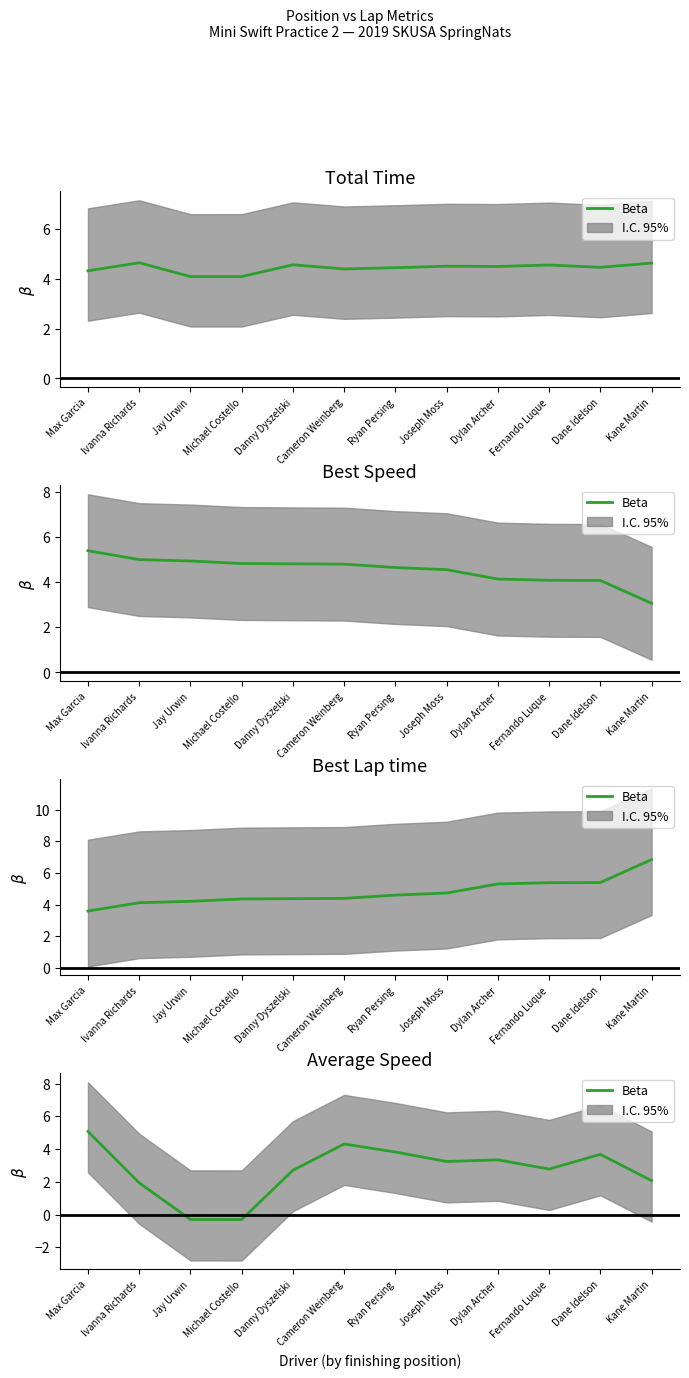

What is the value of the 4th point from the left?

-0.3